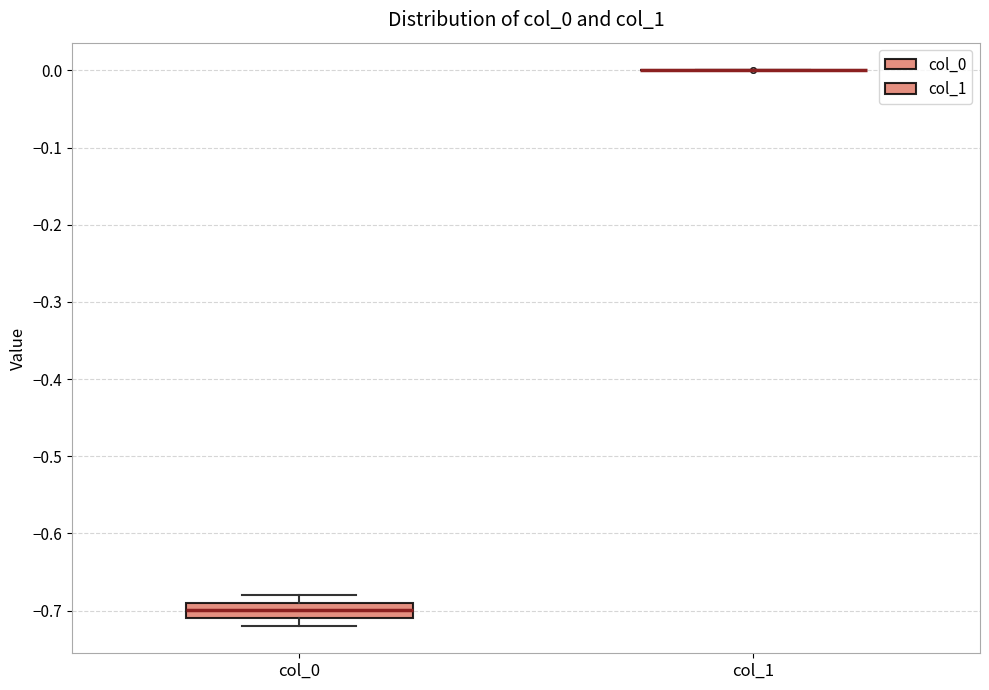

Which box is the tallest, from its lower edge to its upper edge?

col_0